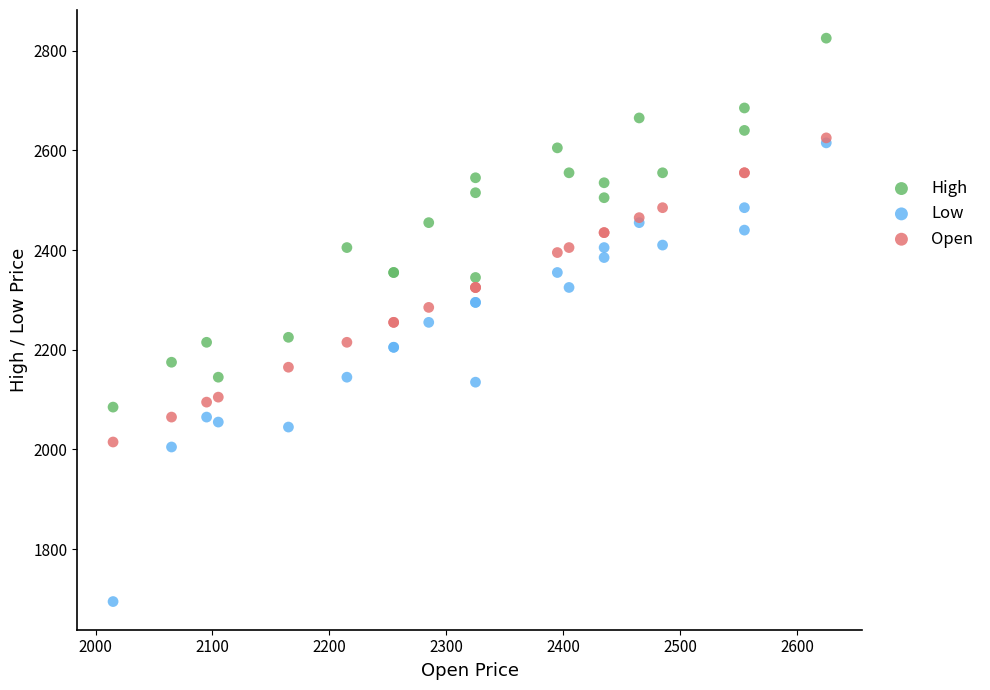

What are all the series names shown in the legend?

High, Low, Open